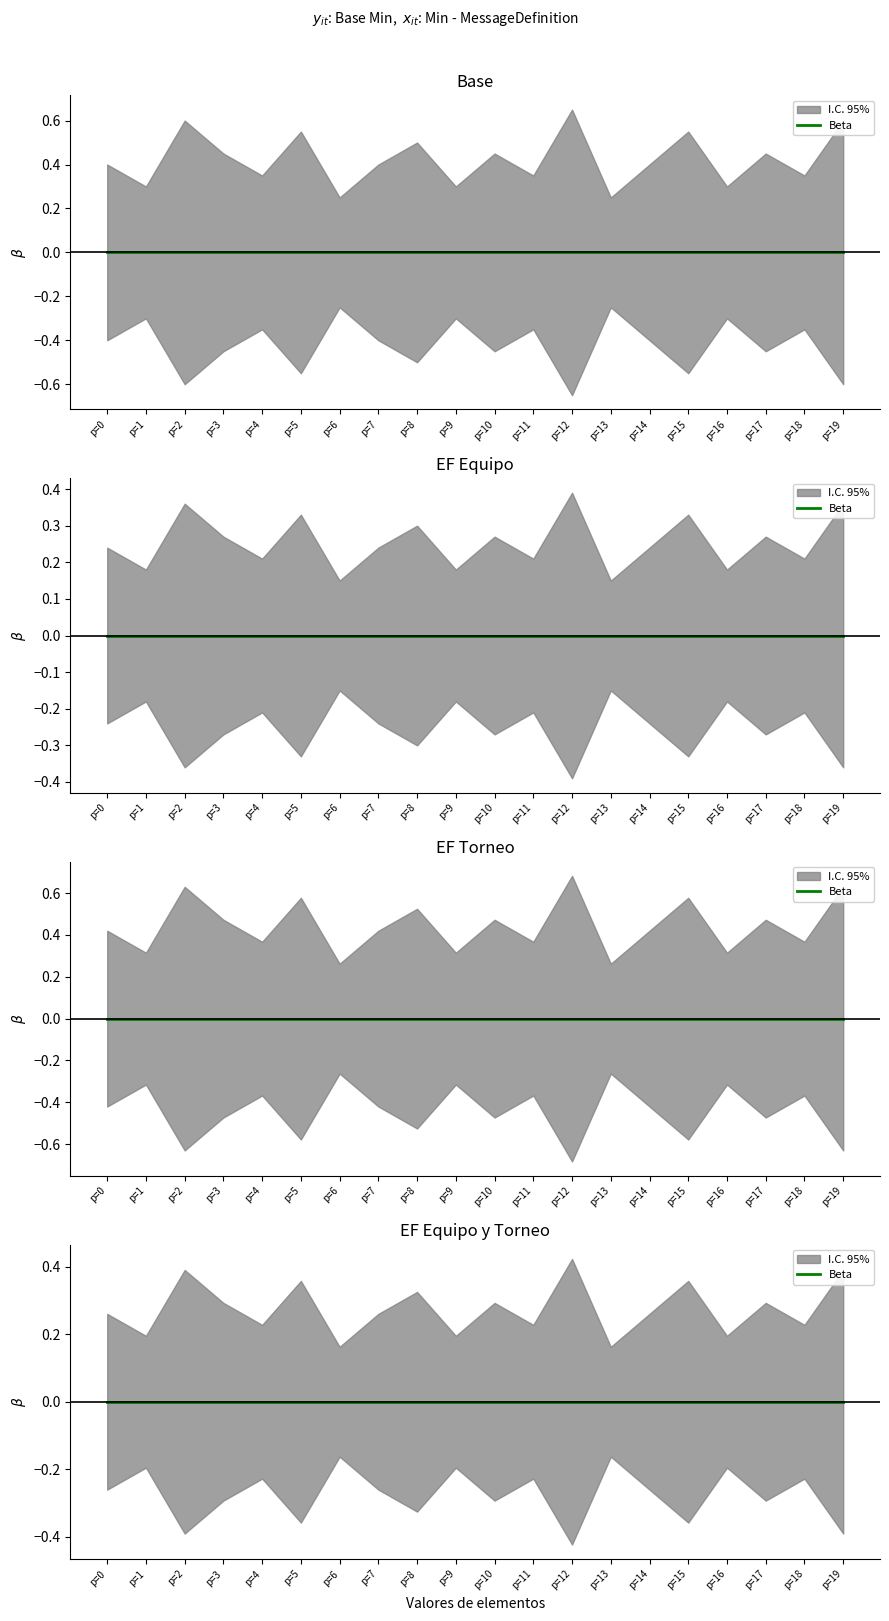

True or false: Base Min has a value of 0 at MessageDefinition.url.

False